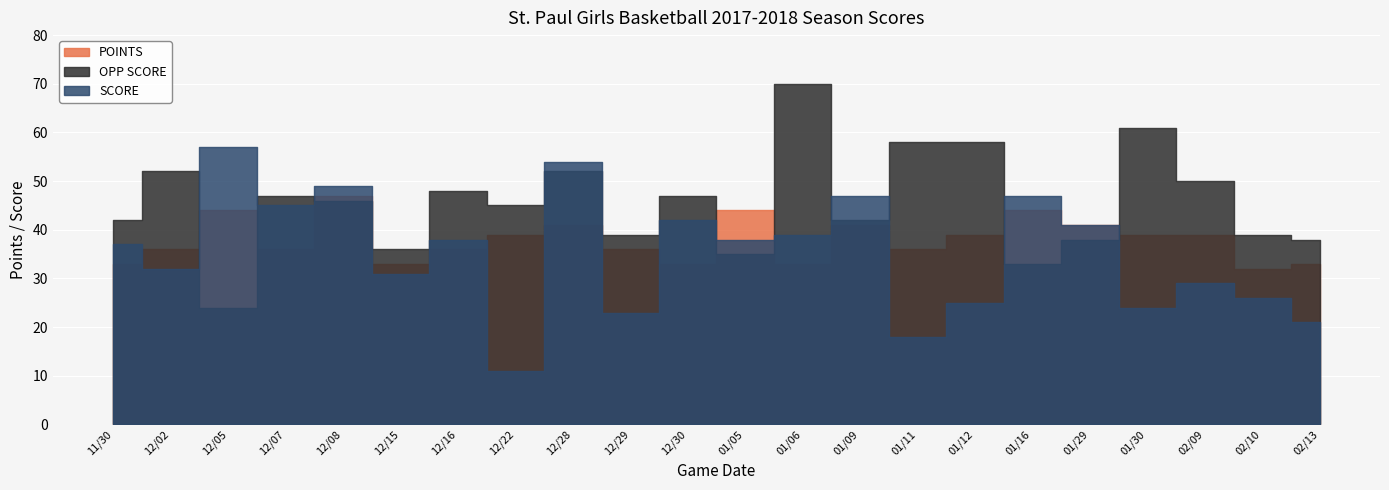

What position from the left is 02/10?

21